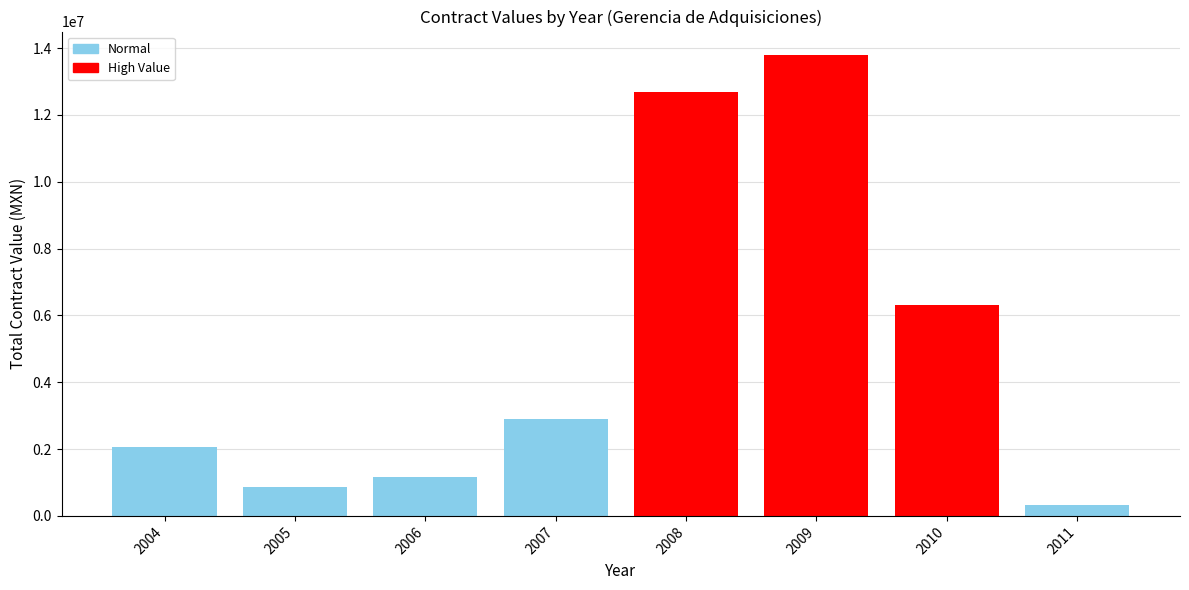

Is the value of awards.value.amount at DAGA/002/2006 greater than the value of contracts.value.amount at DAGA-022/2009?

No